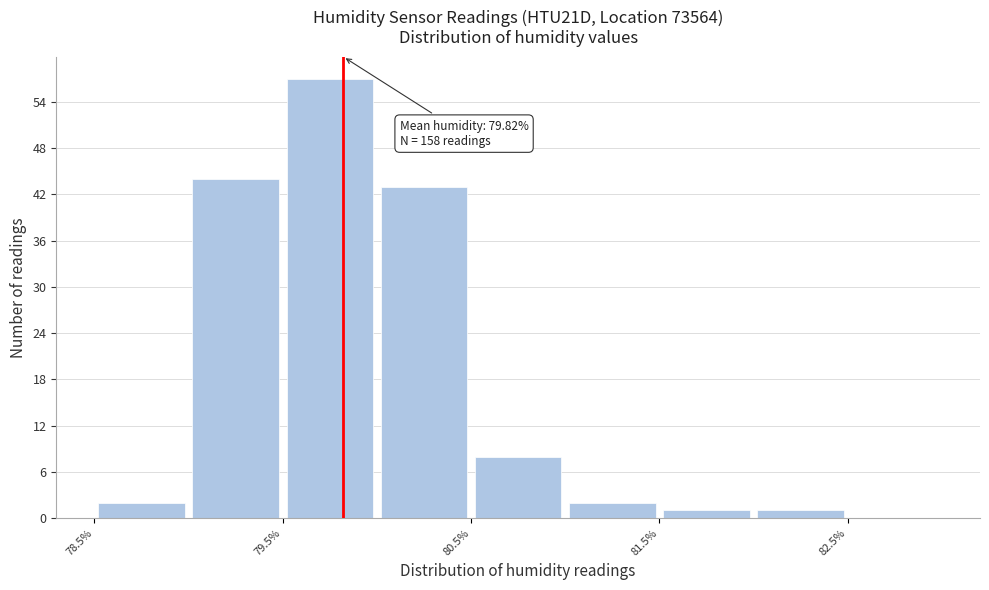

Which range on the x-axis has the tallest bar?

79.5 to 80.0